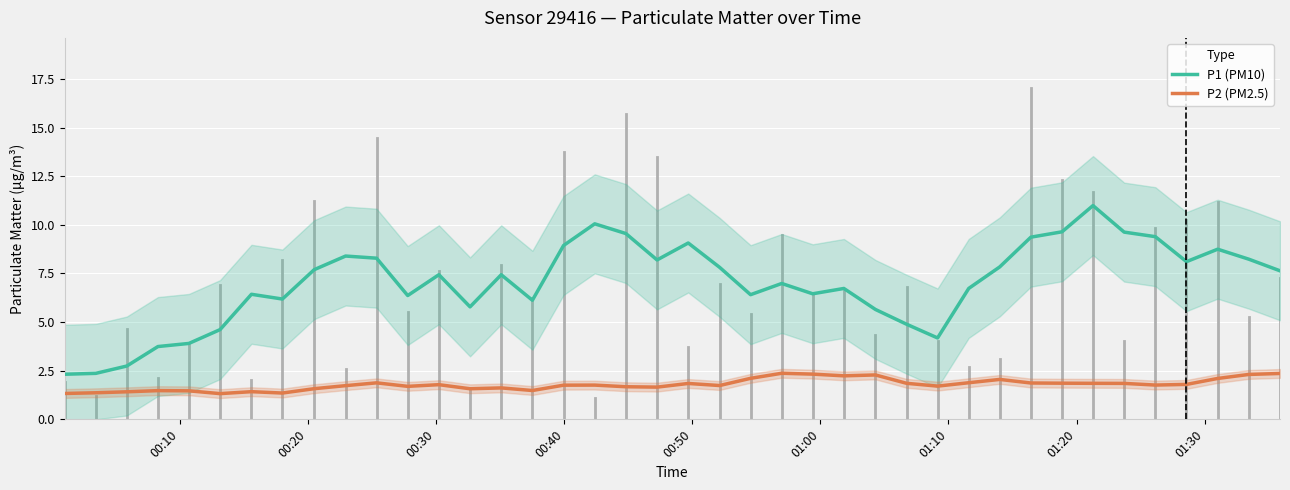

True or false: P2 (PM2.5) and P1 (PM10) intersect in this chart.

False